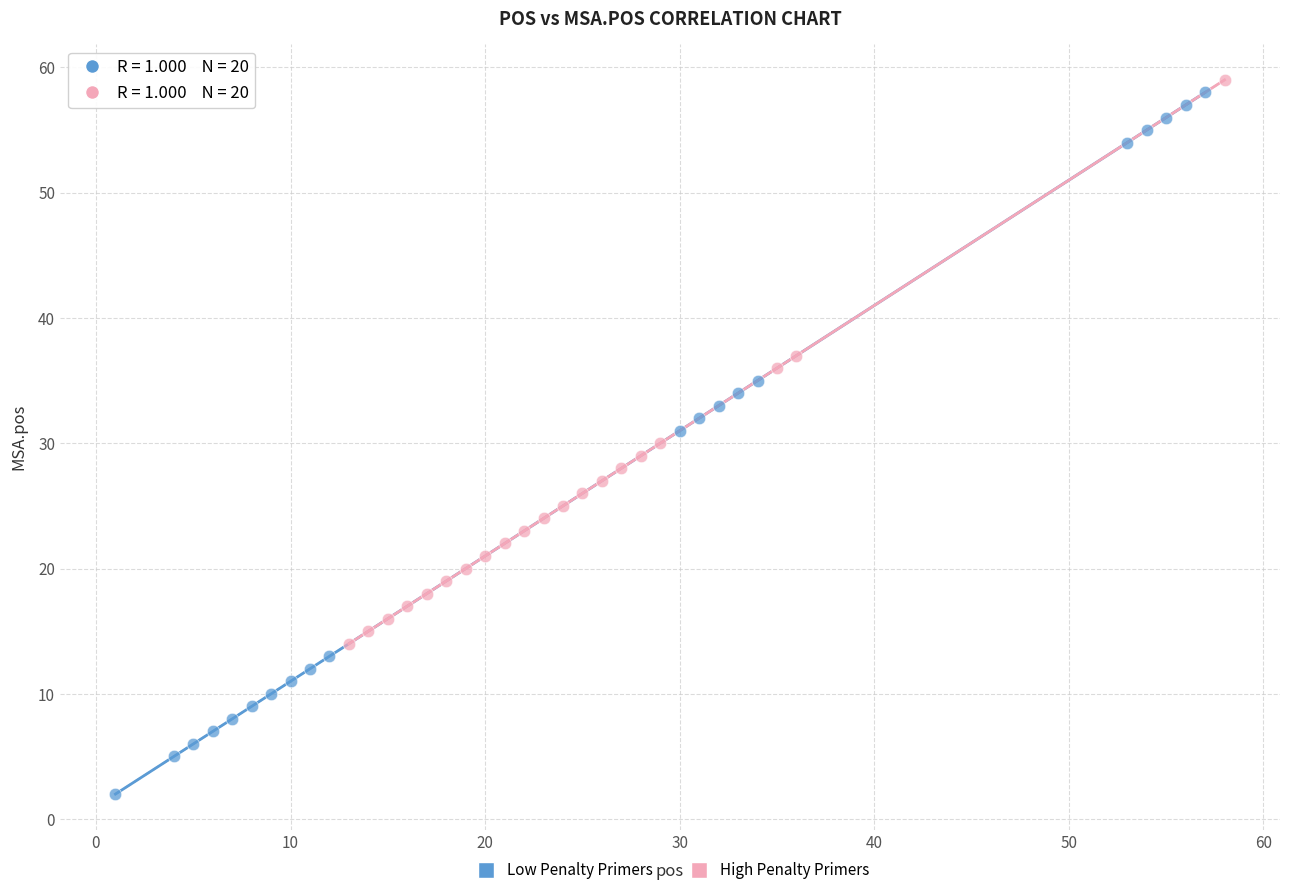

Which series has the widest spread of Y values?

Low Penalty Primers